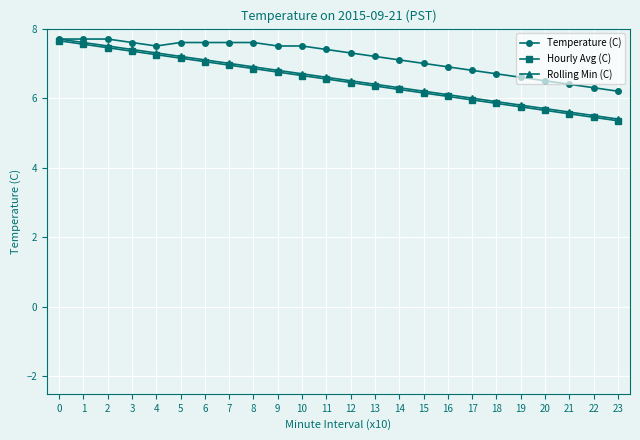

At how many categories does at least one series exceed 6?

24